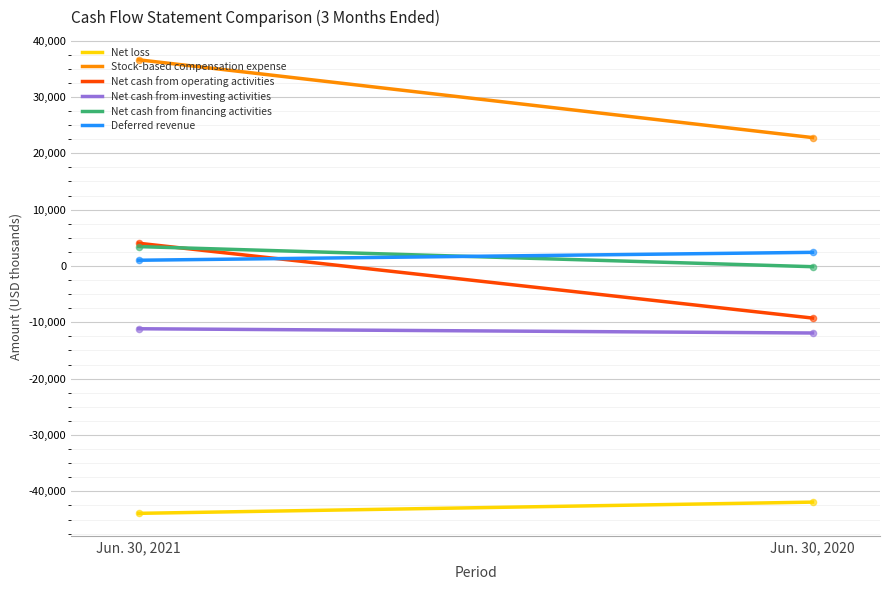

Which series has the widest spread of values?

Stock-based compensation expense